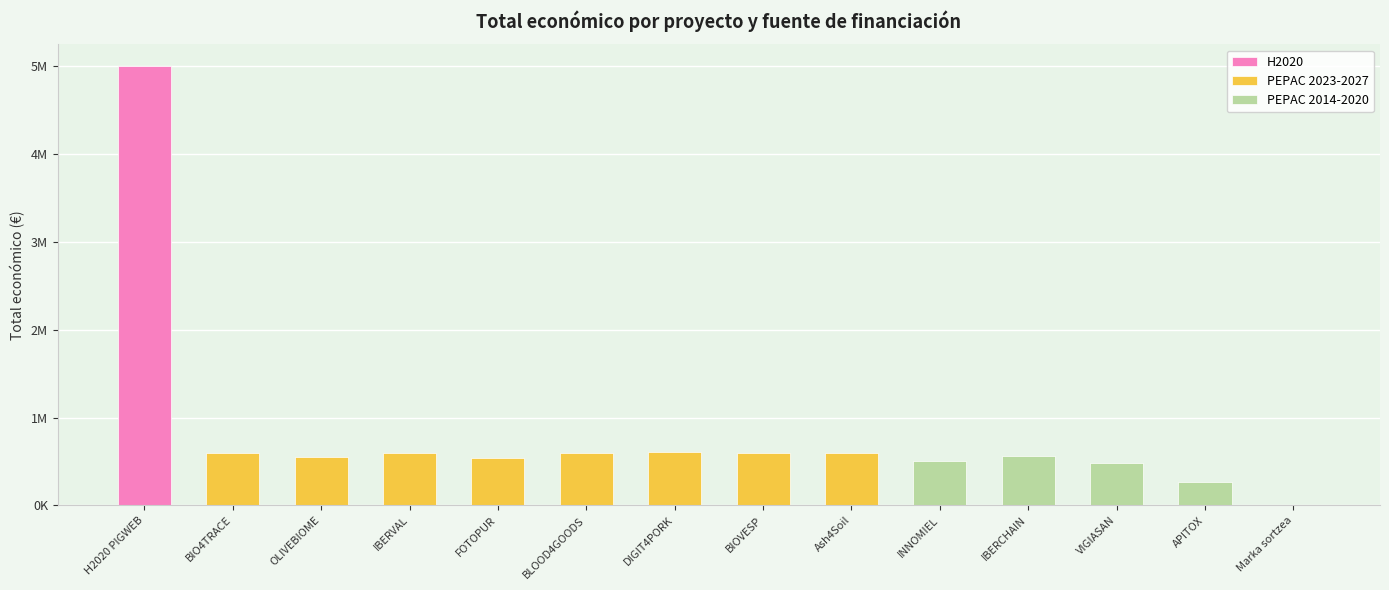

What is the label of the 3rd bar from the right?

VIGIASAN